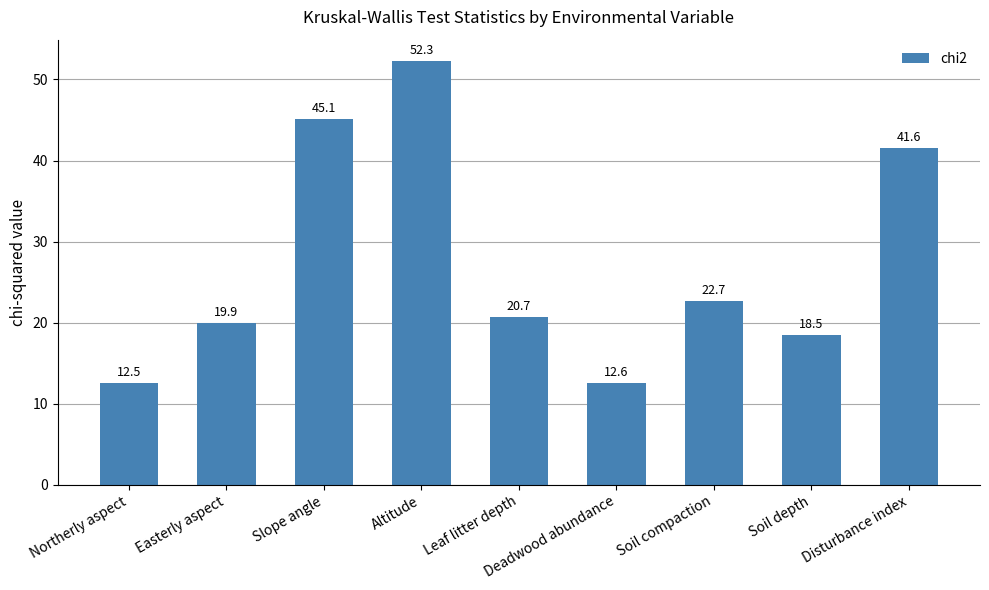

What is the sum of all values?

245.9